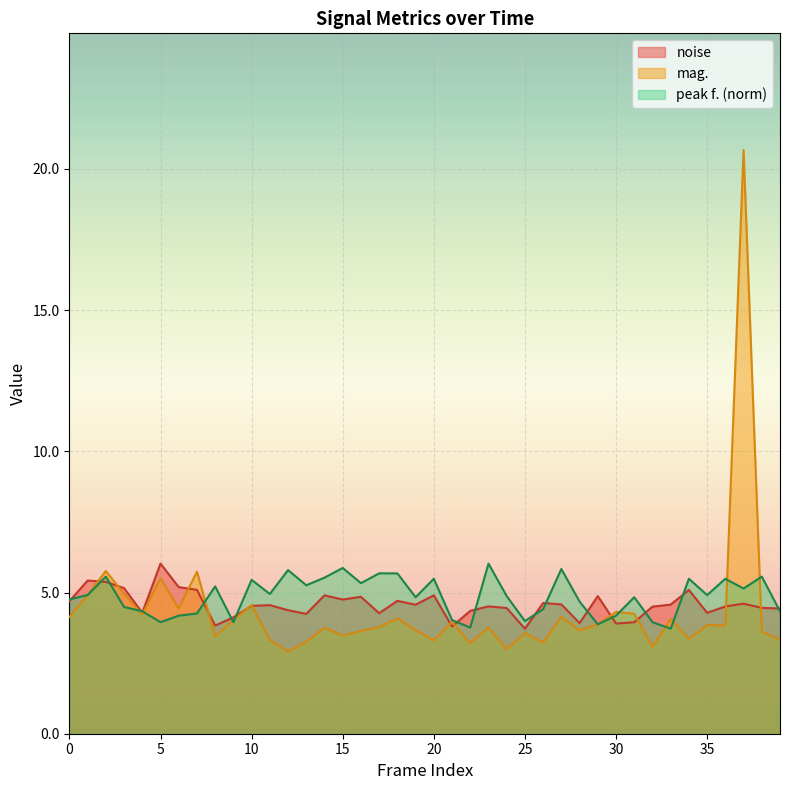

Which series has the largest total across all categories?

peak f. (norm)